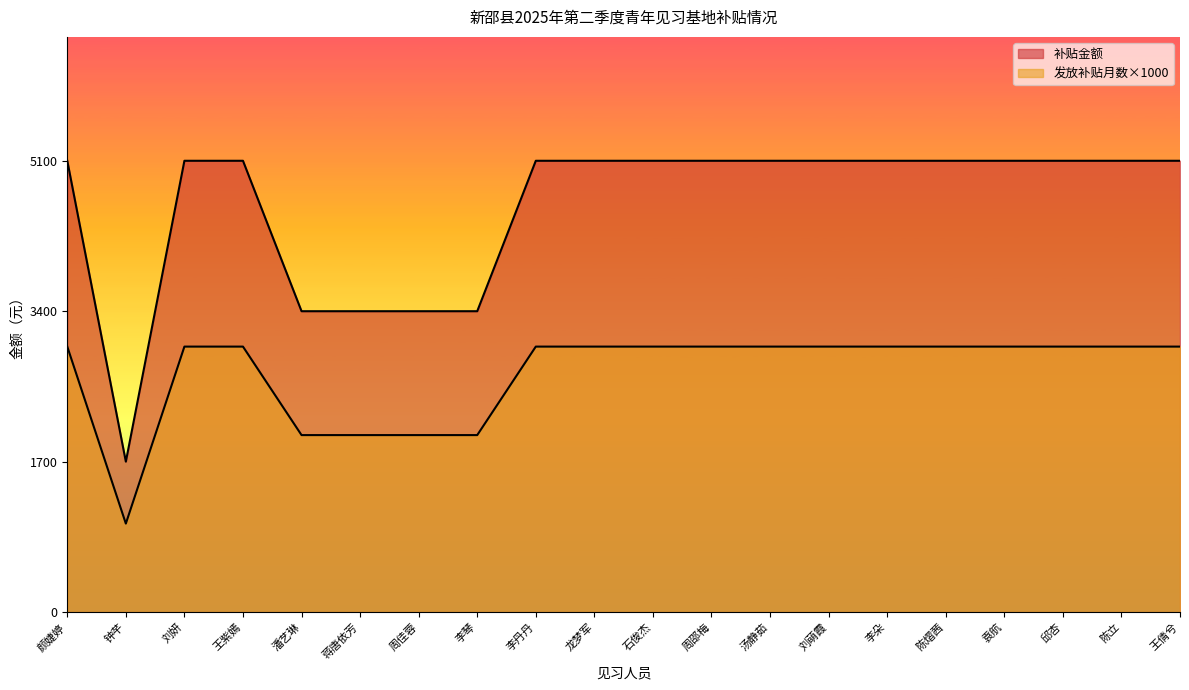

Which series changed the most between 蒋唐依芳 and 李朵?

补贴金额